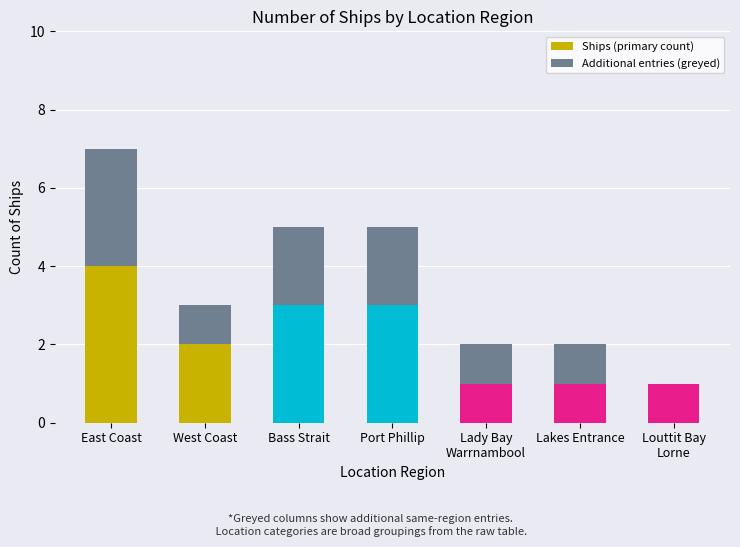

True or false: Ships (primary count) has a value of 3 at West Coast.

False